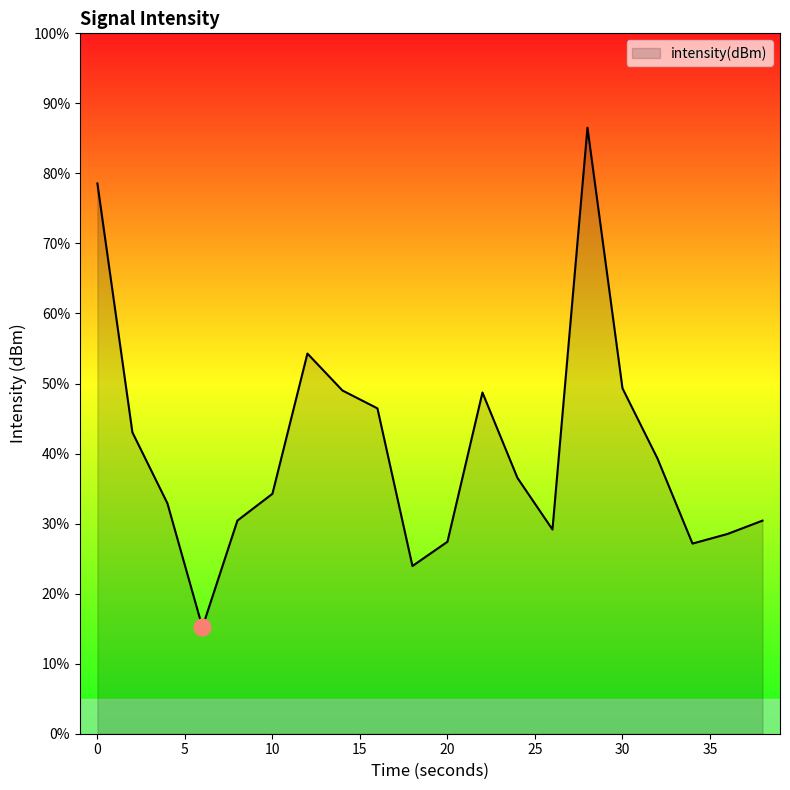

What is the difference between the maximum and minimum values?

71.3